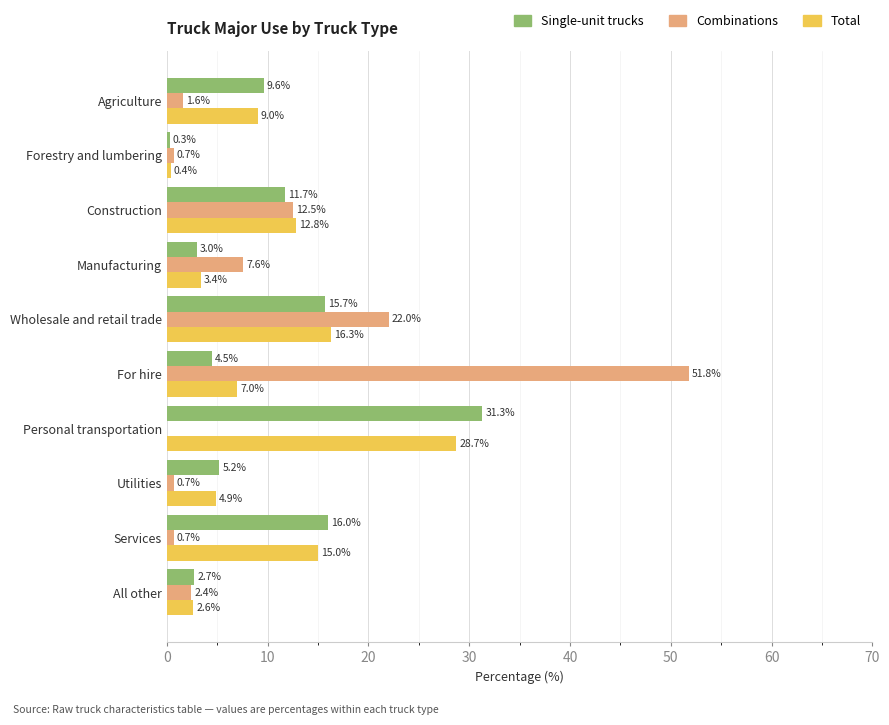

How many distinct data groups are displayed?

3